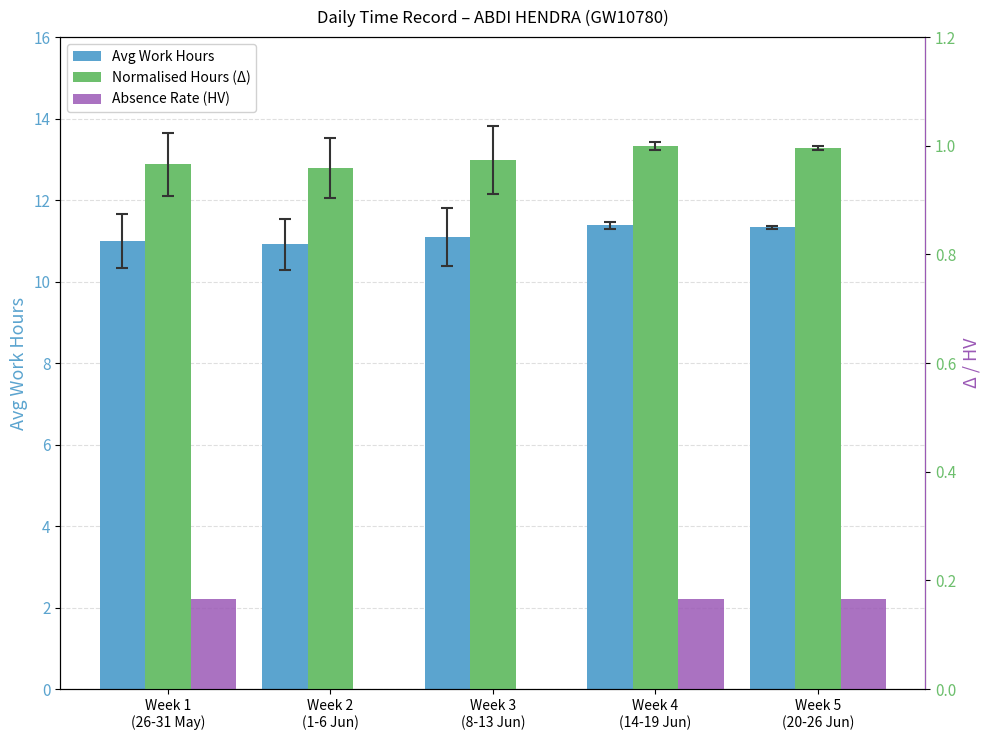

How many data points in Absence Rate (HV) are above 0?

3